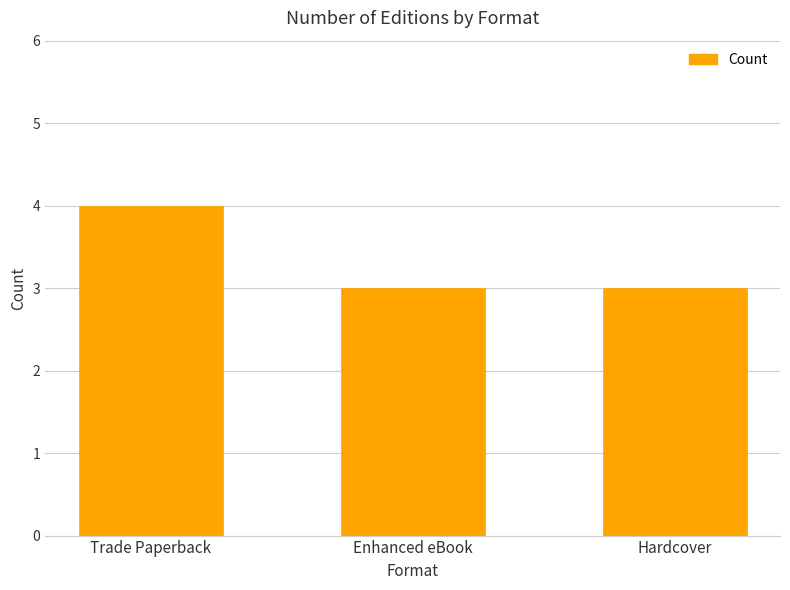

What is the ratio of the value at Trade Paperback to the value at Hardcover?

1.3